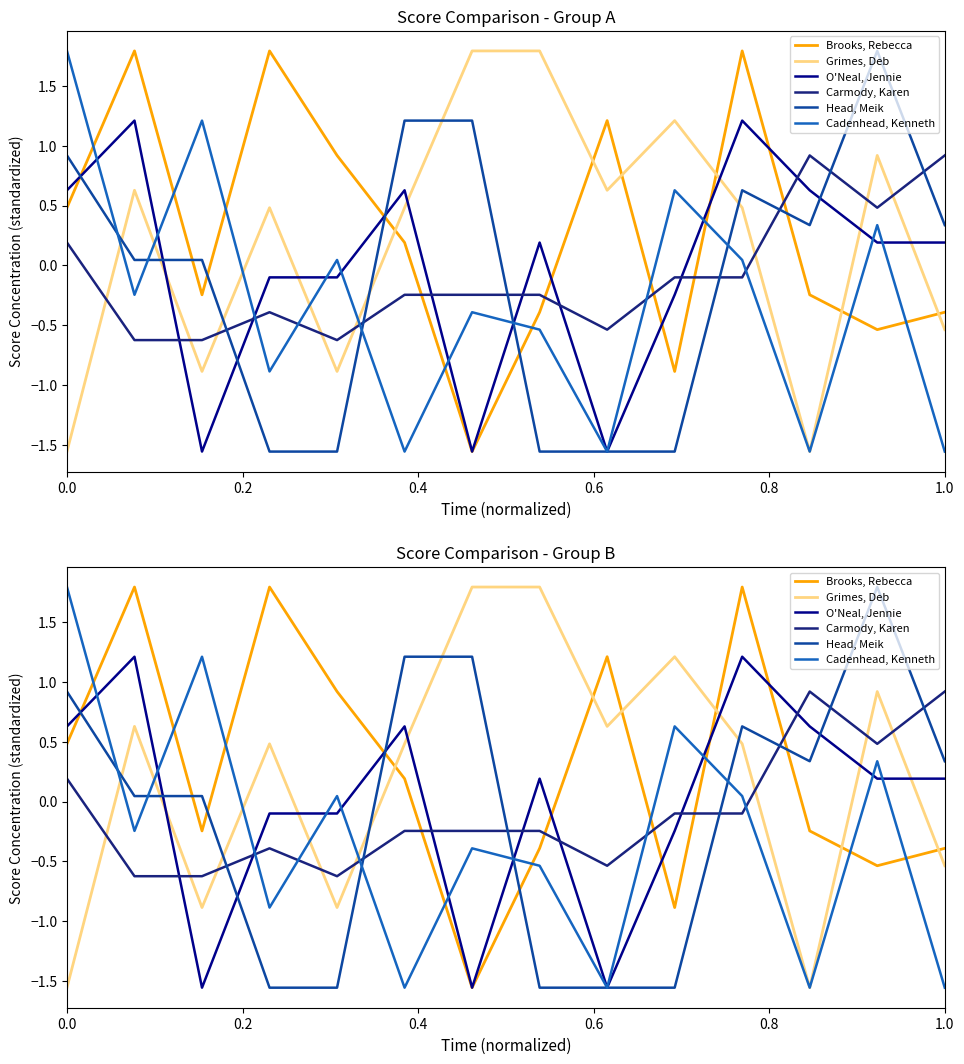

What position from the right is 1.0?

1